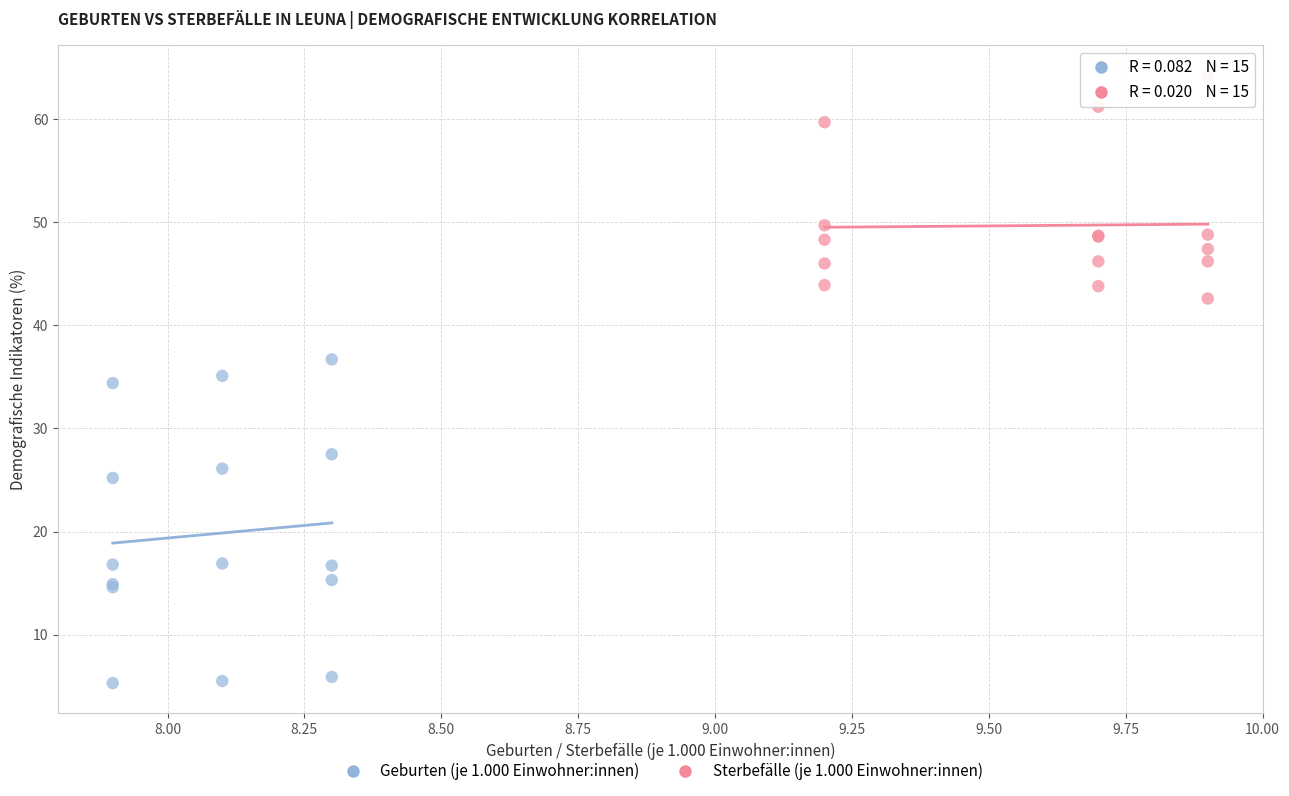

Which series reaches the maximum Y coordinate?

Sterbefälle (je 1.000 Einwohner:innen)